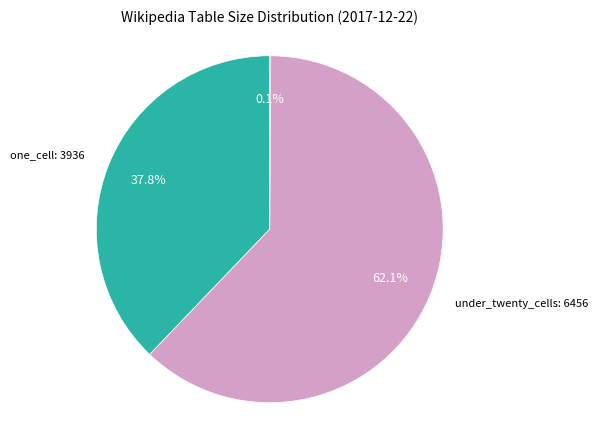

To the nearest percent, what is the difference between the largest and smallest slice percentages?

62%